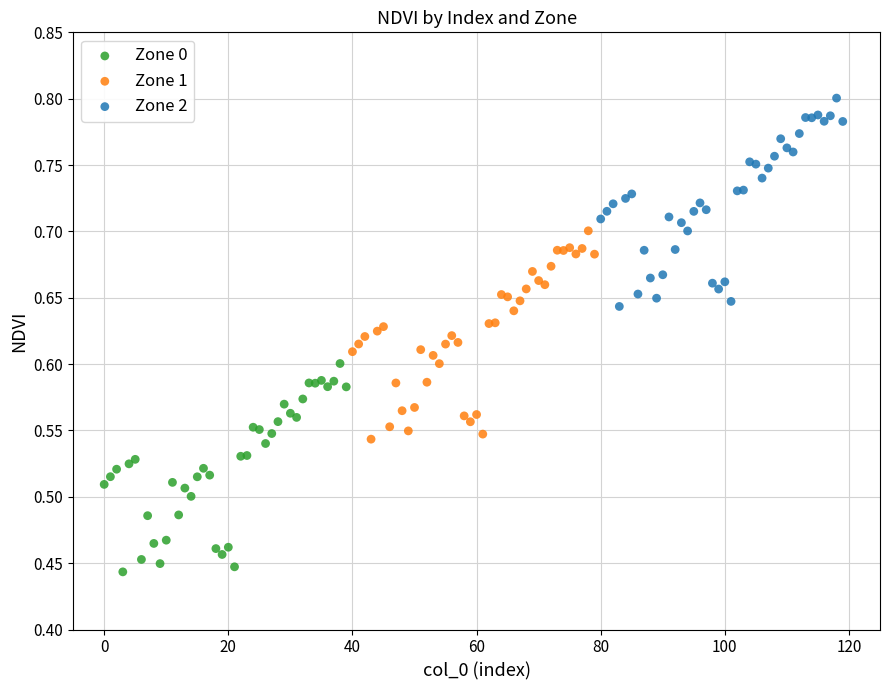

What are all the series names shown in the legend?

Zone 0, Zone 1, Zone 2